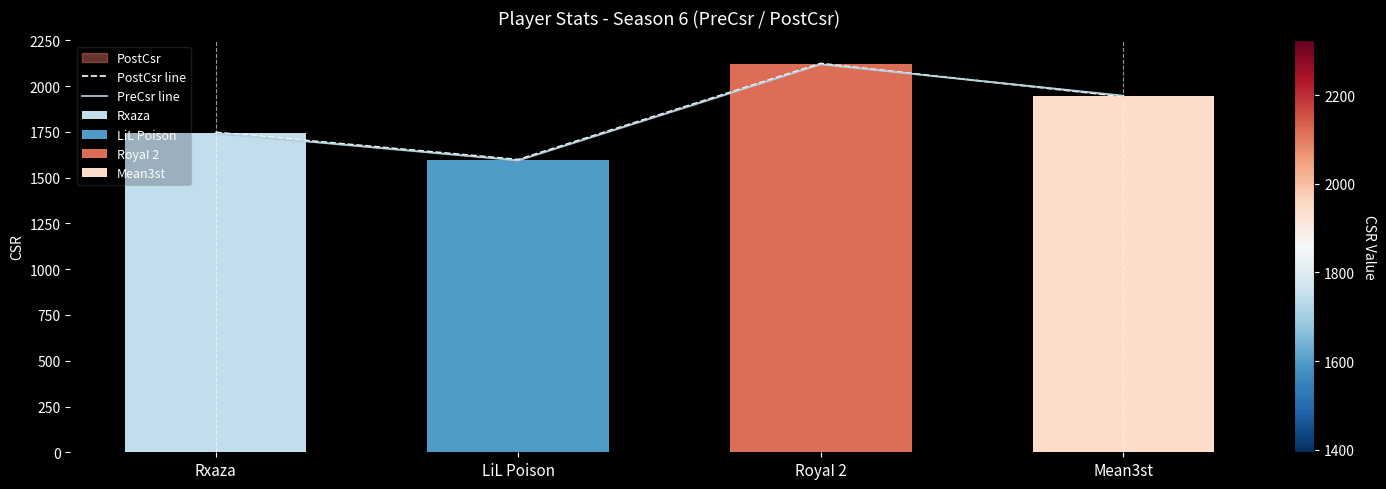

Count the number of categories in the chart.

4